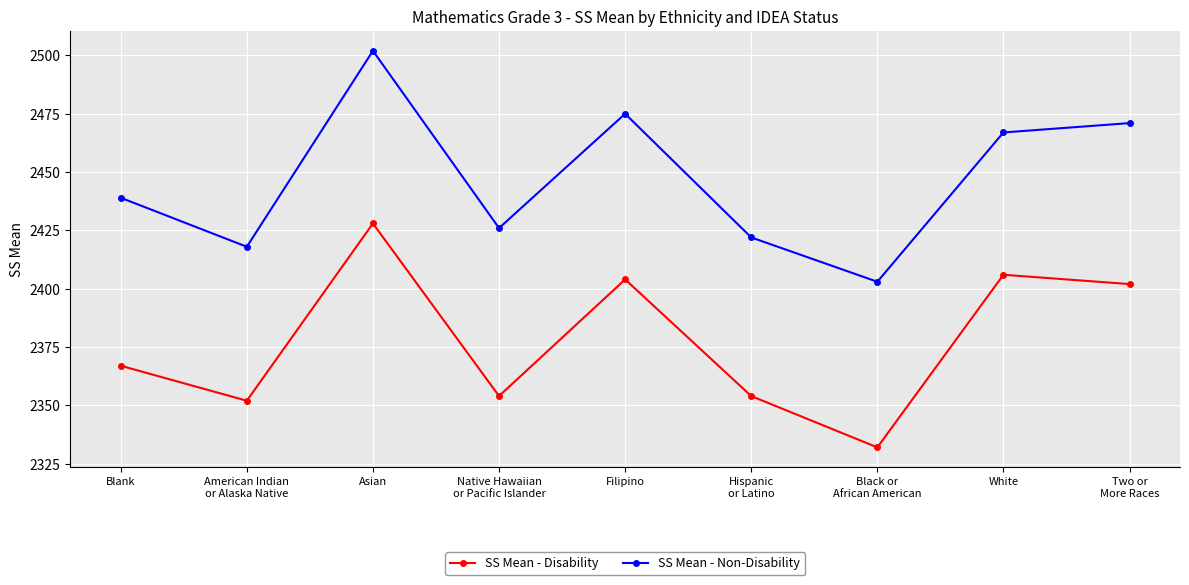

Reading left to right, list all the values displayed in this chart.

SS Mean - Disability: Blank=2367	American Indian
or Alaska Native=2352	Asian=2428	Native Hawaiian
or Pacific Islander=2354	Filipino=2404	Hispanic
or Latino=2354	Black or
African American=2332	White=2406	Two or
More Races=2402
SS Mean - Non-Disability: Blank=2439	American Indian
or Alaska Native=2418	Asian=2502	Native Hawaiian
or Pacific Islander=2426	Filipino=2475	Hispanic
or Latino=2422	Black or
African American=2403	White=2467	Two or
More Races=2471